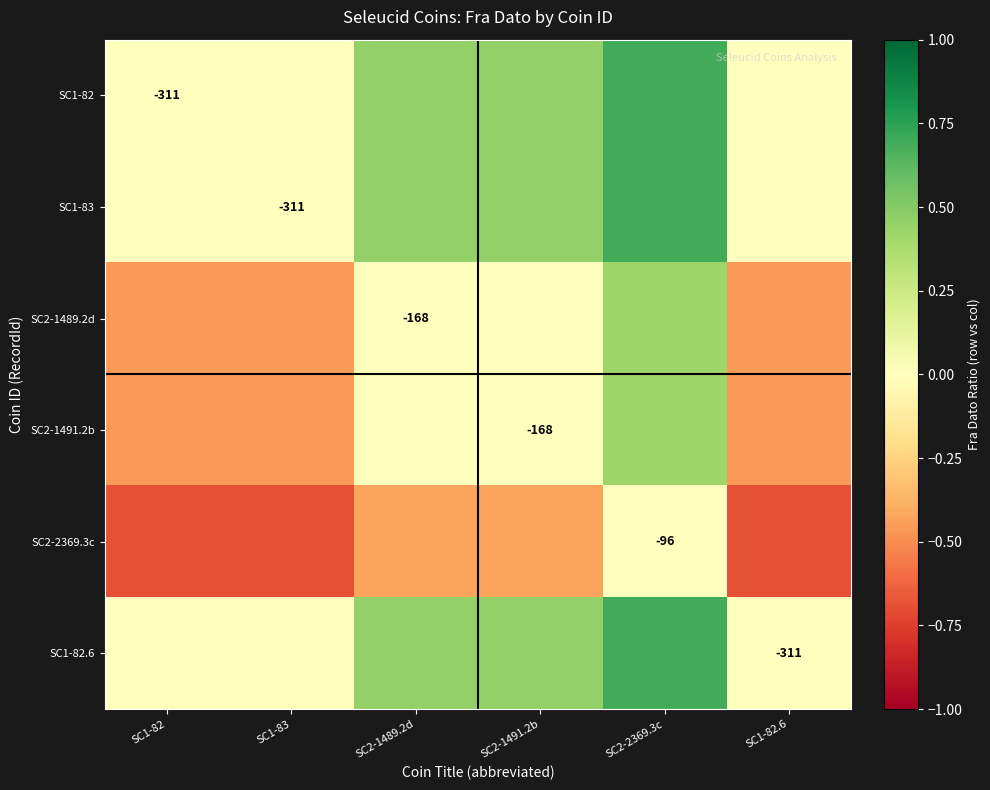

True or false: SC2-2369.3c has a value of -0.7 at SC1-82.

True